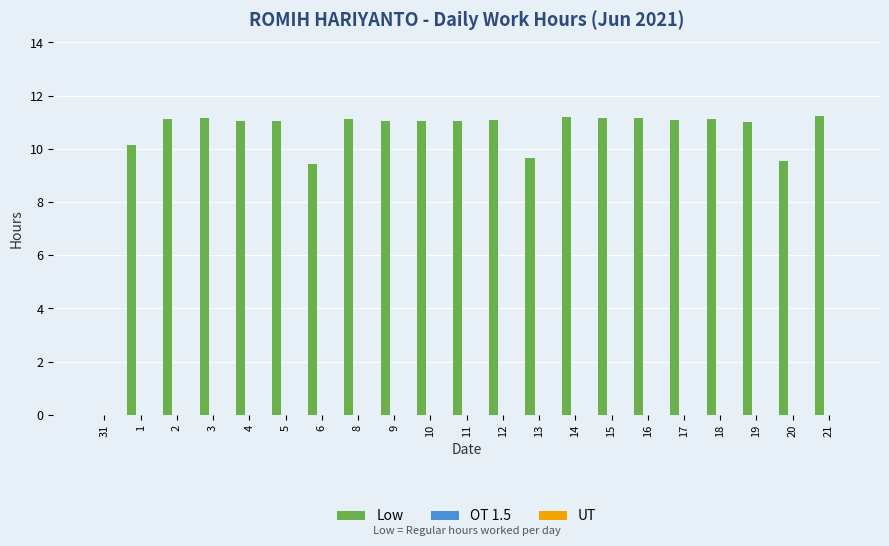

The value at 10 is 11.1. True or false?

True